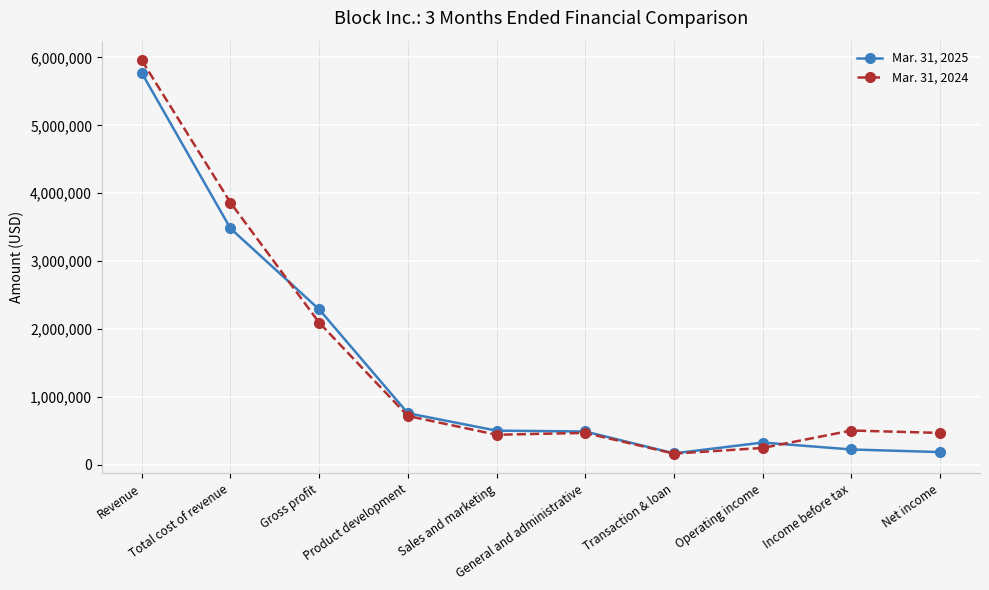

What is the sum of all Mar. 31, 2025 values?

14215311